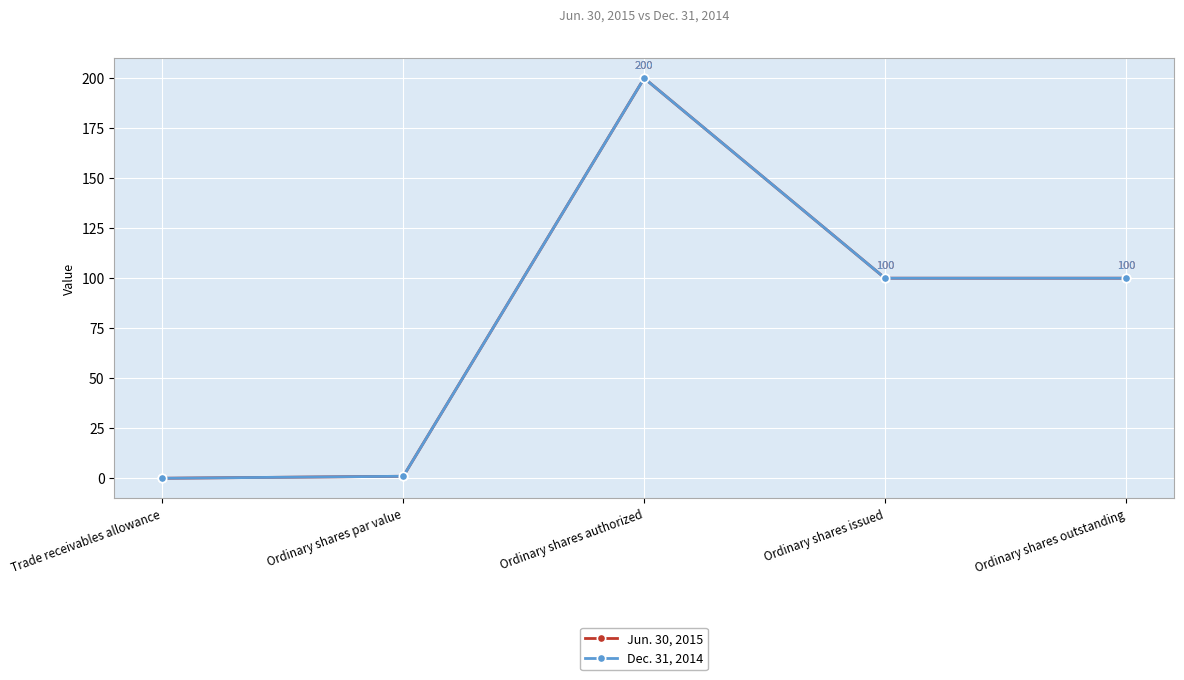

Is this an area chart (filled region under the line)?

No